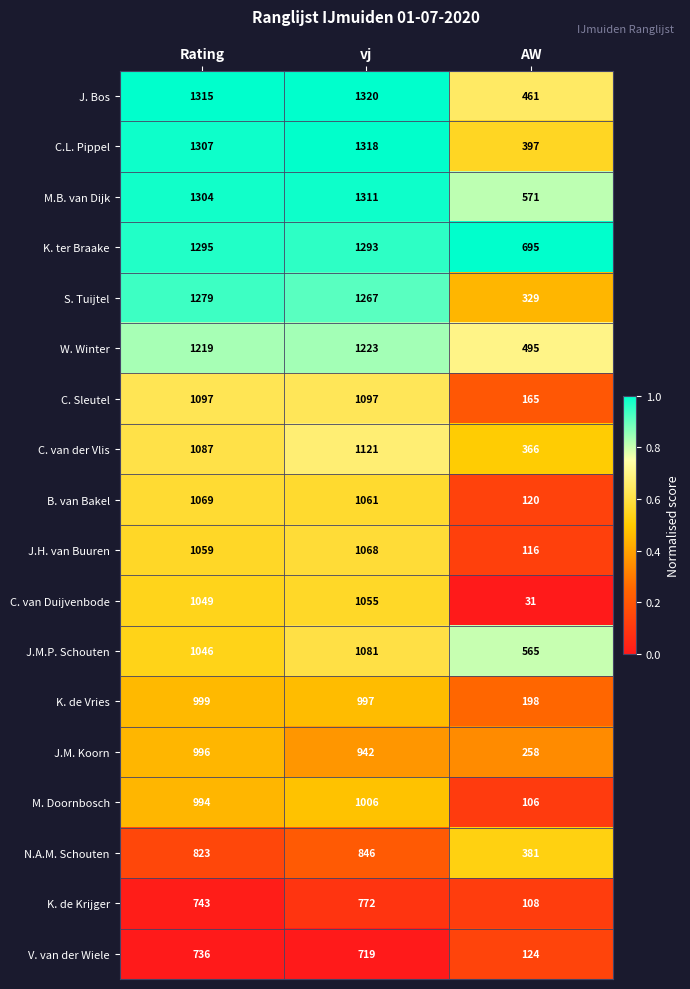

True or false: V. van der Wiele has a value of 160 at Rating.

False